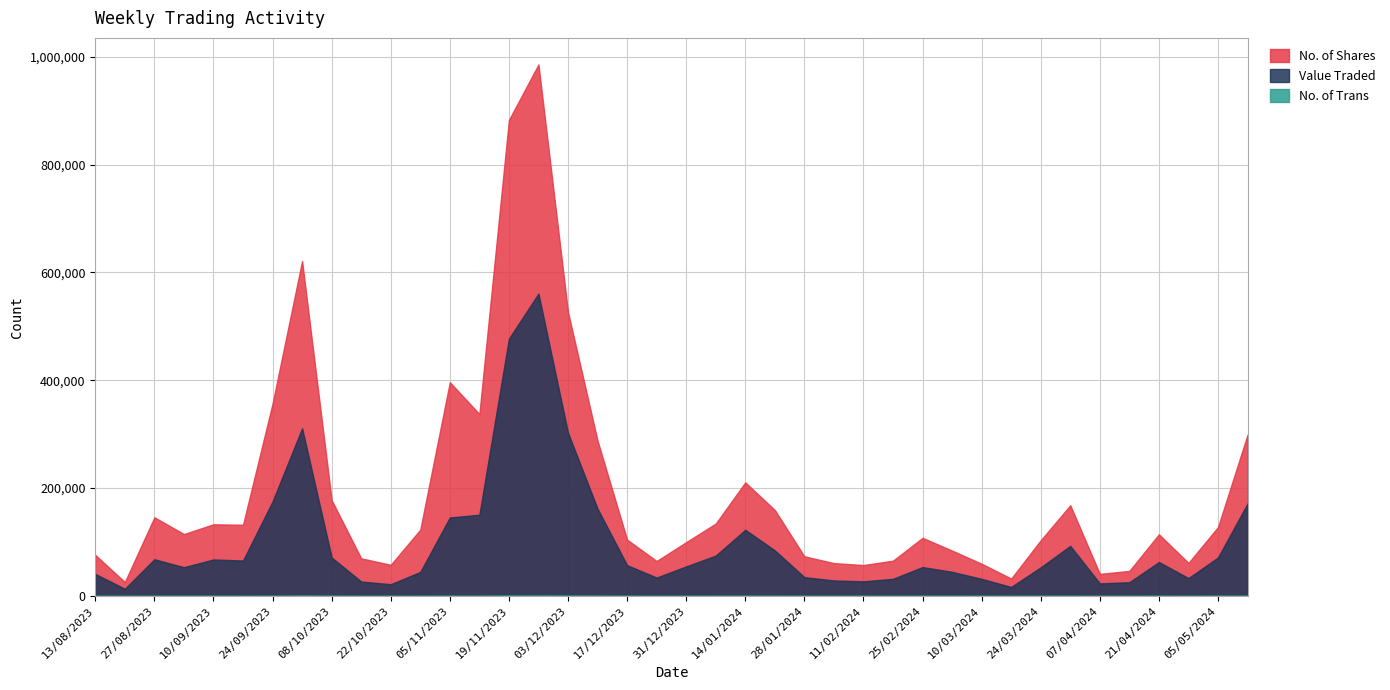

Which category has the highest value in the No. of Shares series?

26/11/2023